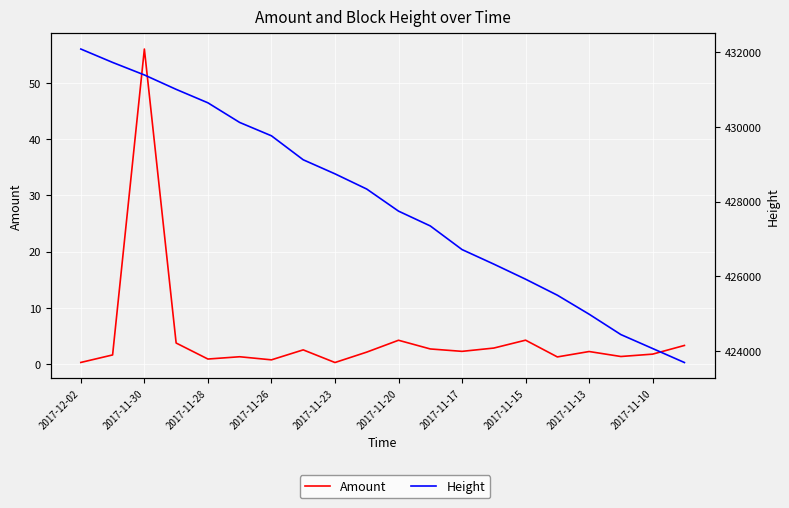

Is this an area chart (filled region under the line)?

No